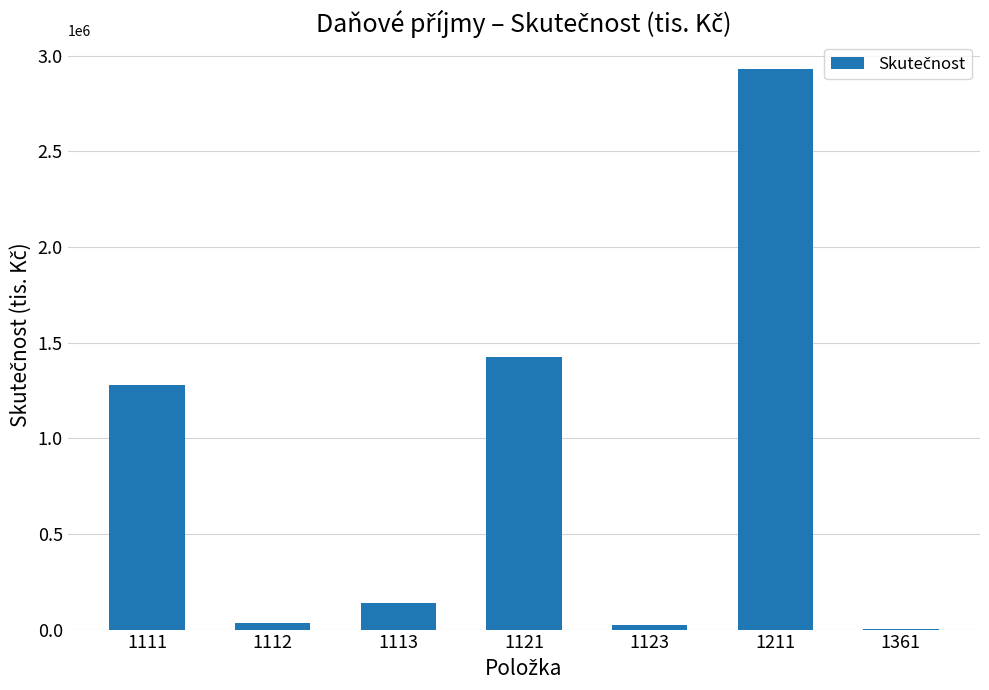

Reading left to right, what are all the values shown in this chart?

1111=1279680	1112=35075	1113=138041	1121=1426554	1123=21632	1211=2931597	1361=2688